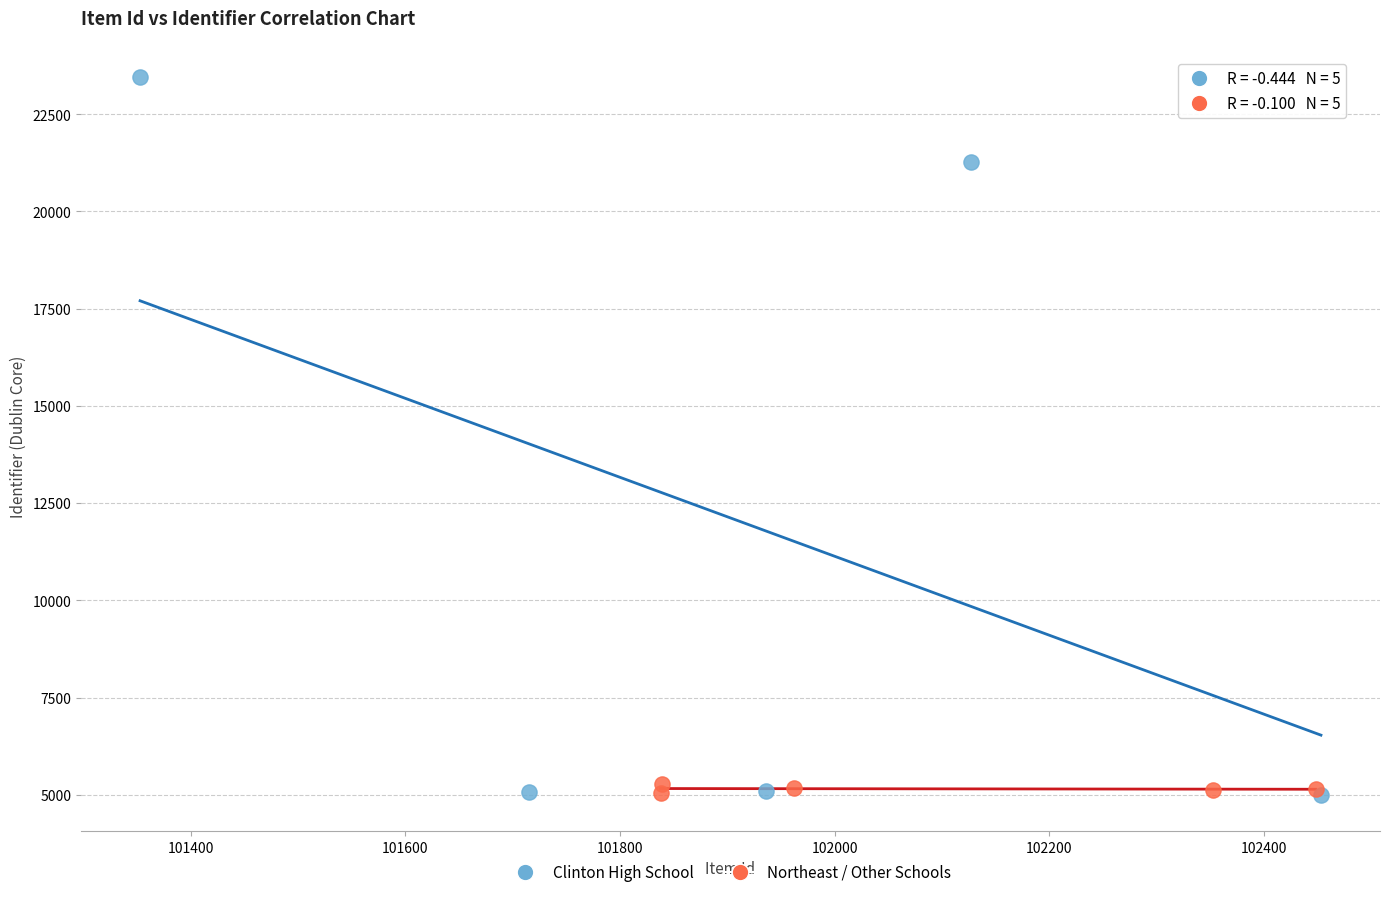

What are all the series names shown in the legend?

Clinton High School, Northeast / Other Schools